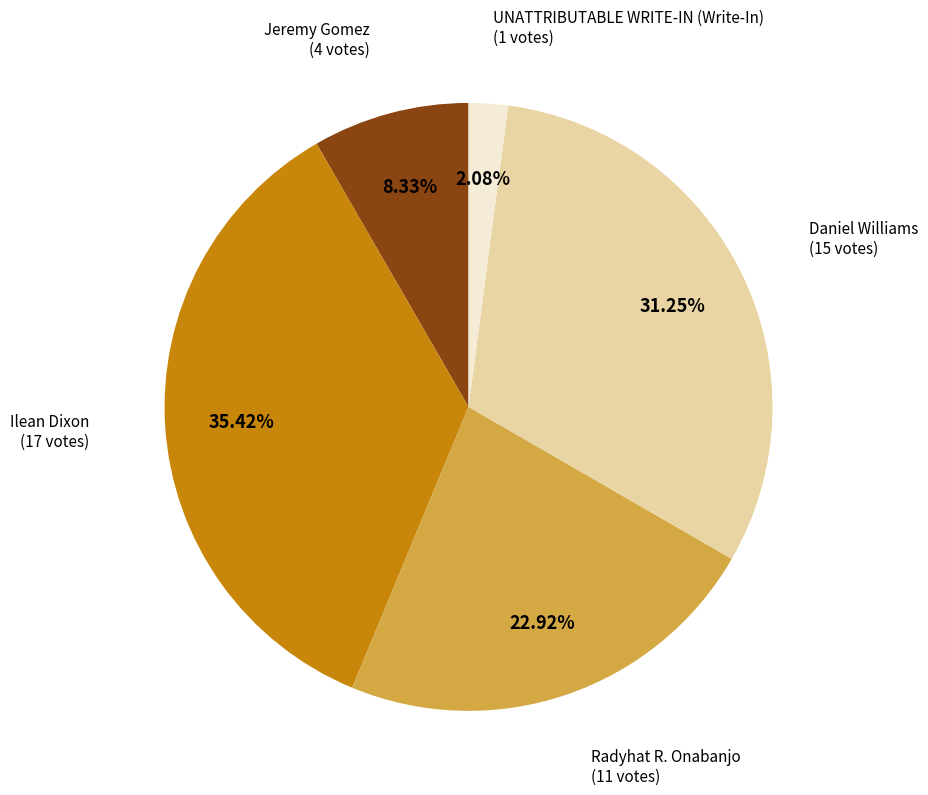

Is it true that Radyhat R. Onabanjo is 33% of the pie?

False